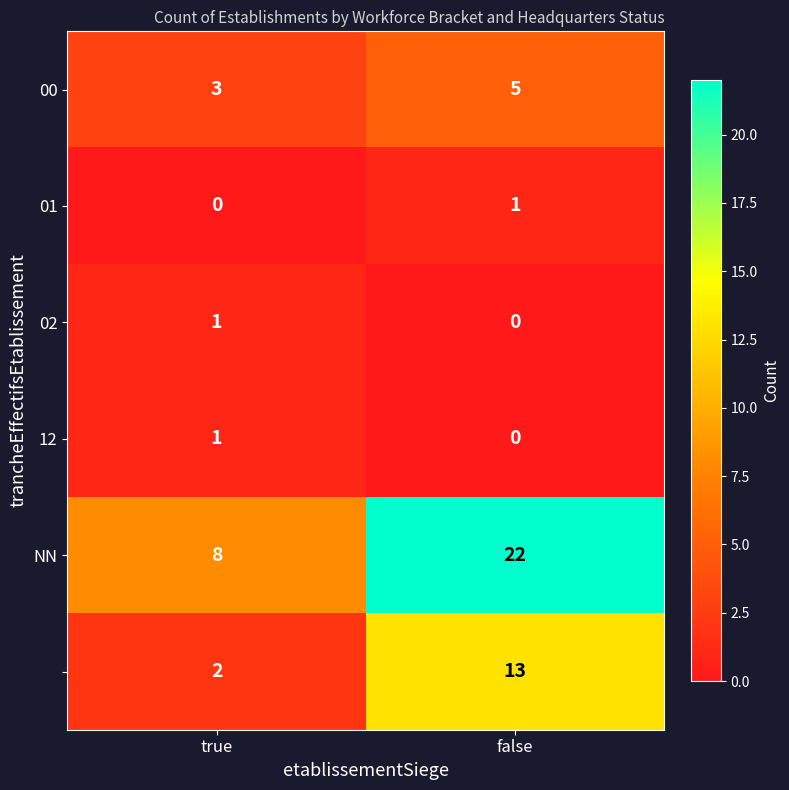

What is the total value across all series at true?

15